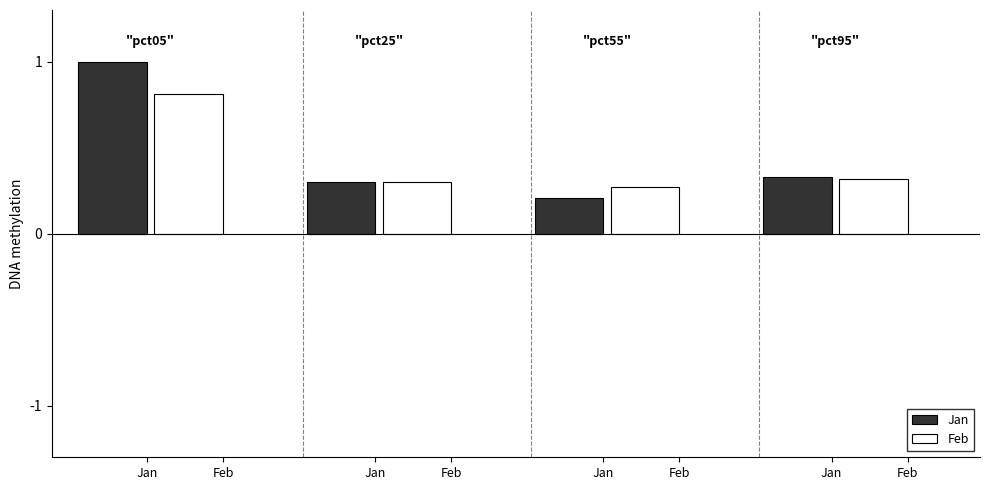

How many distinct data groups are displayed?

2